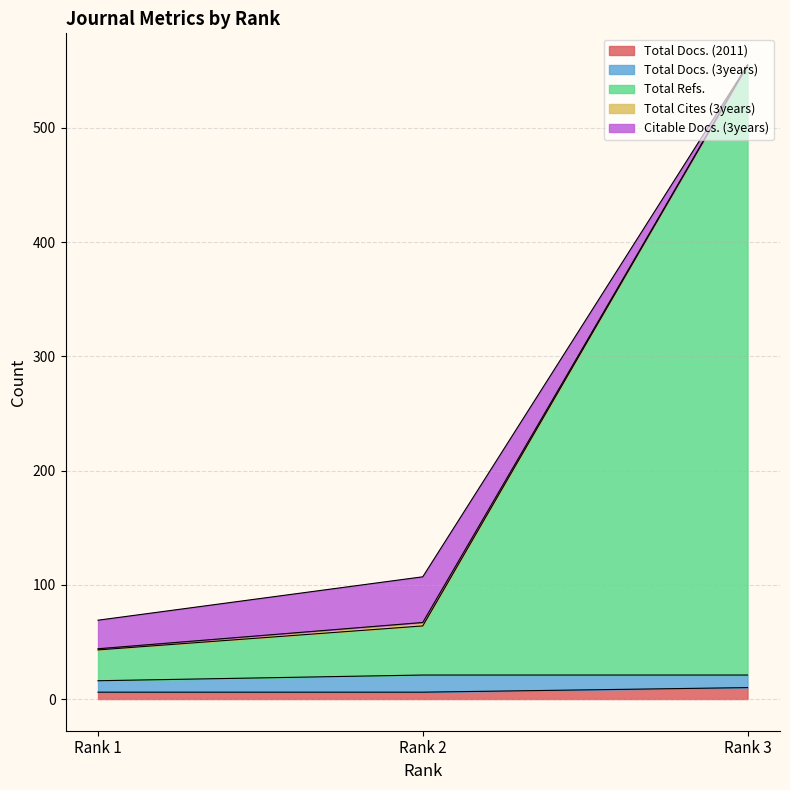

At Rank 3, list the series in order from largest to smallest.

Total Refs., Total Docs. (3years), Total Docs. (2011), Total Cites (3years), Citable Docs. (3years)